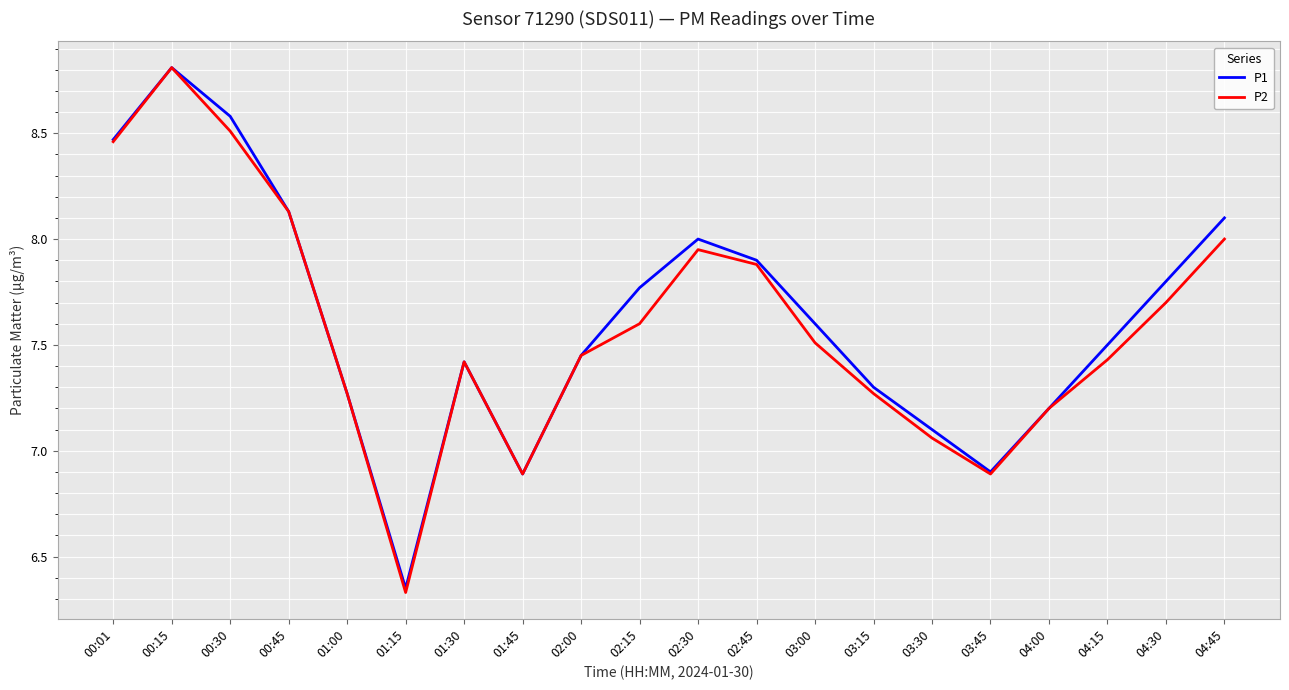

At which label does P2 reach its peak?

00:15